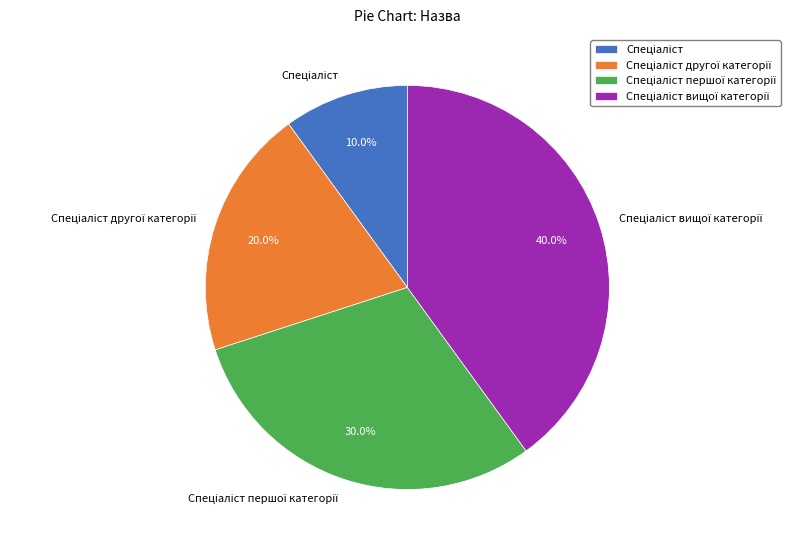

To the nearest percent, what is the average slice percentage?

25%